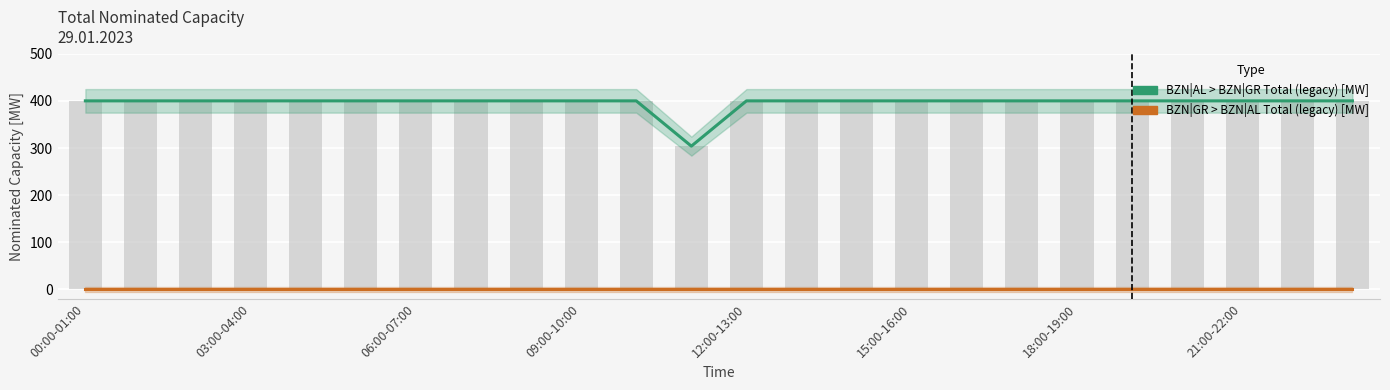

Does the chart contain any negative values?

No